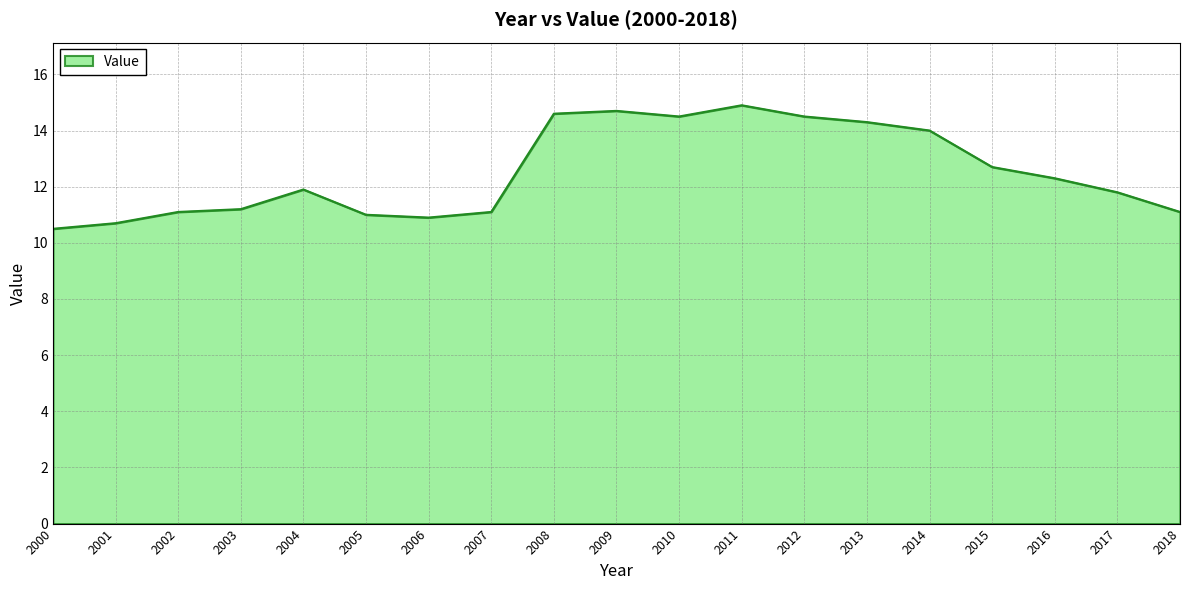

The chart shows a value of 11.8 at 2017. True or false?

True